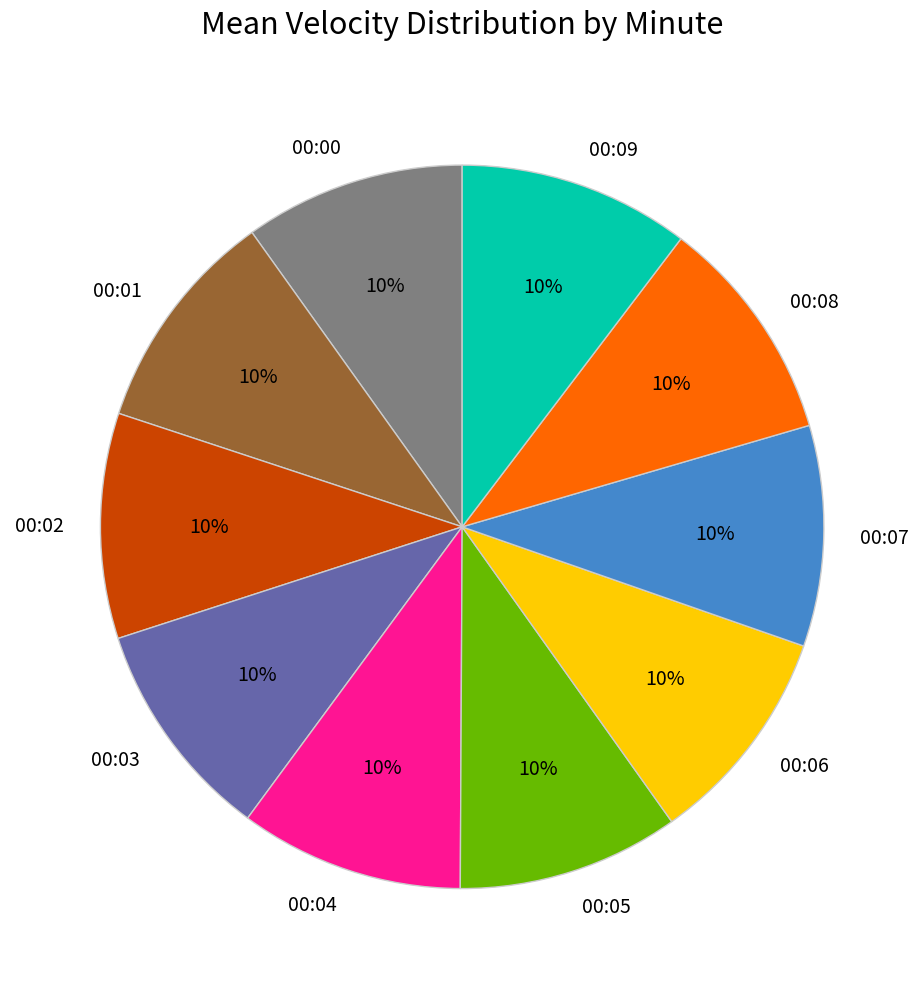

Is 00:09 the majority of the pie?

No